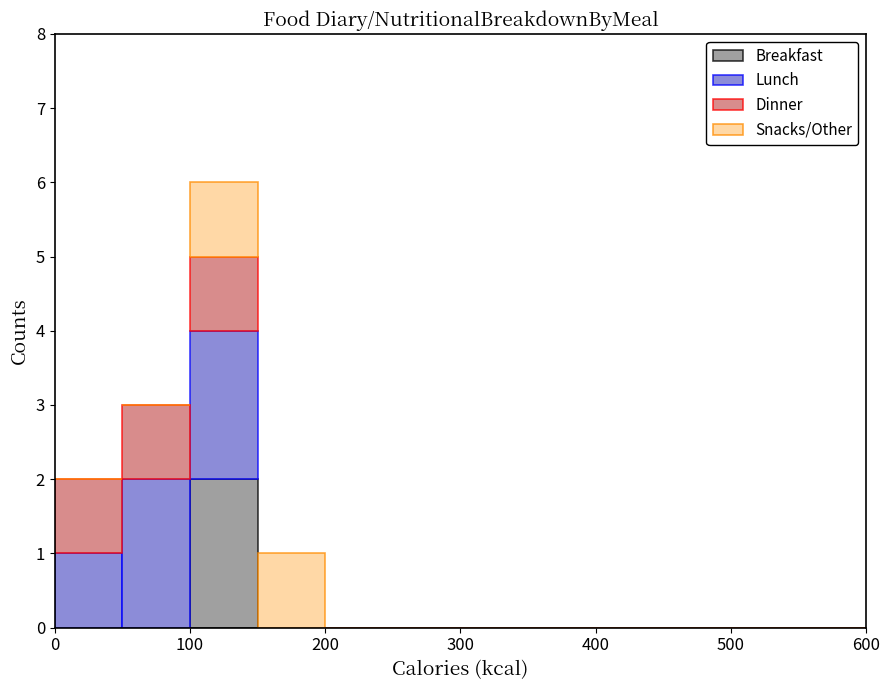

What is the total height of the stacked bar covering 100 to 150 on the x-axis? The values are not printed on the chart, so give them approximately, as read against the axis.

6